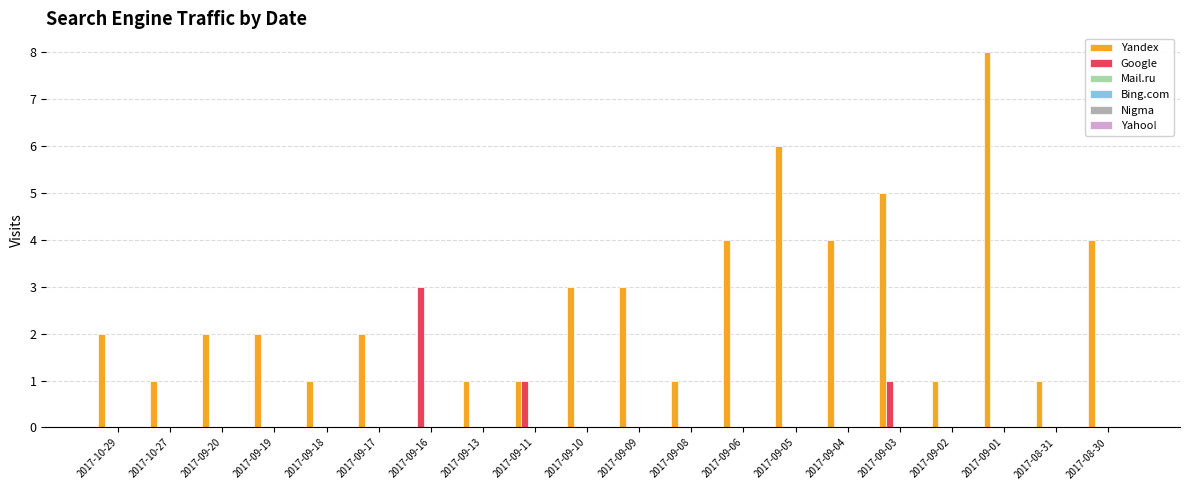

Which series has the largest total across all categories?

Yandex